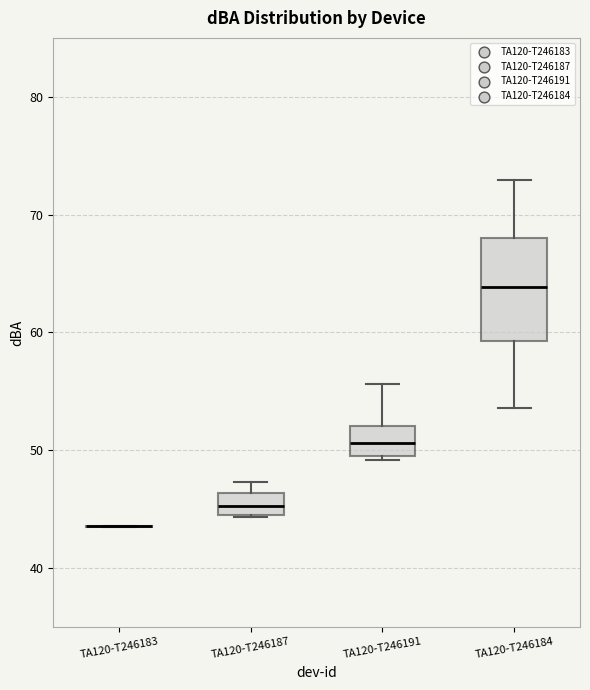

Reading left to right, transcribe this box plot: for each box, give where its median line is, the range the box spans, and where its two whiskers end, as read against the y-axis. The values are not printed on the chart, so give them approximately, as read against the axis.

TA120-T246183: box collapsed to a line at 44, whiskers 44 to 44
TA120-T246187: median 45 (inside the box), box 45 to 46, whiskers 44 to 47
TA120-T246191: median 51, box 50 to 52, whiskers 49 to 56
TA120-T246184: median 64, box 59 to 68, whiskers 54 to 73